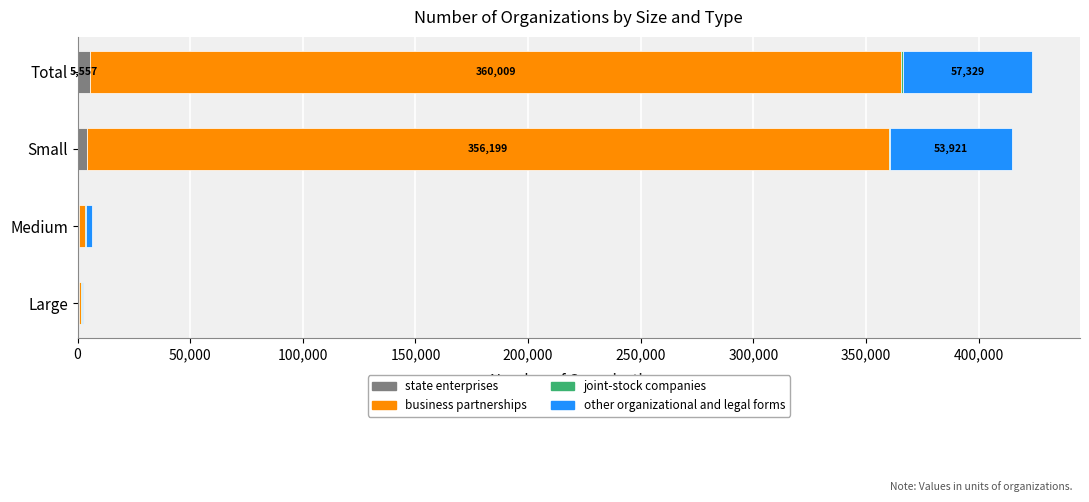

How many distinct data groups are displayed?

4